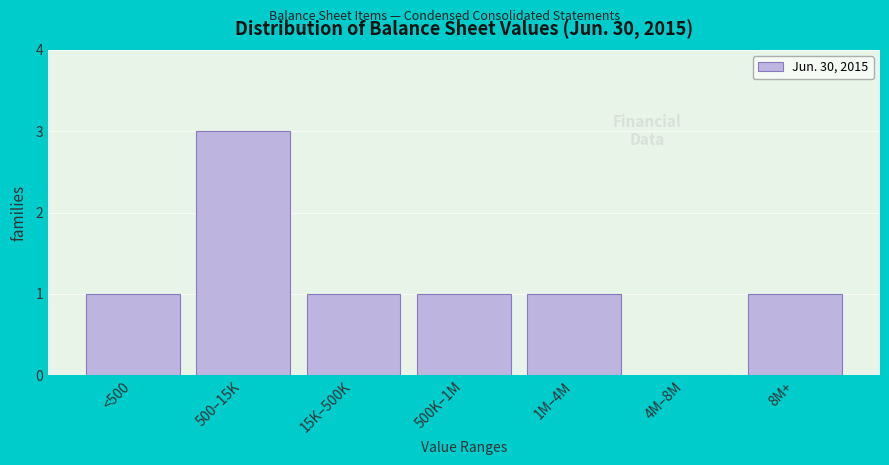

Reading left to right, extract all data points from this chart.

<500=1	500–15K=3	15K–500K=1	500K–1M=1	1M–4M=1	4M–8M=0	8M+=1